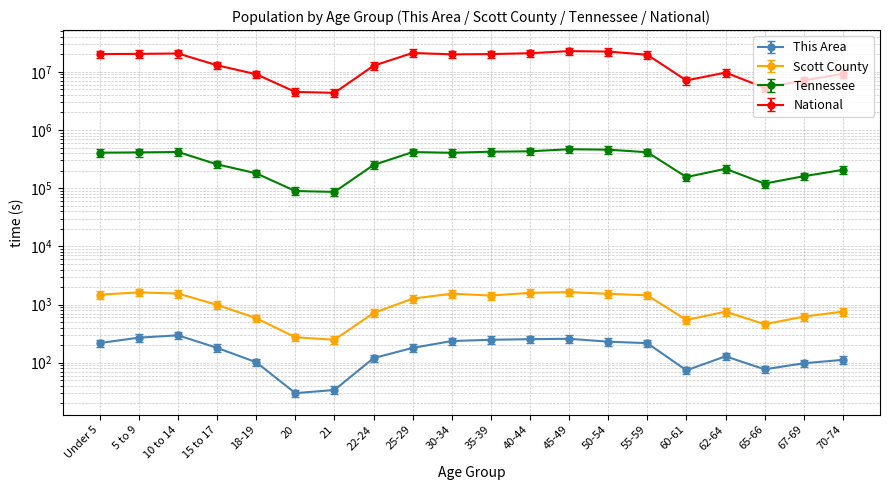

What is the smallest value displayed?

30.0